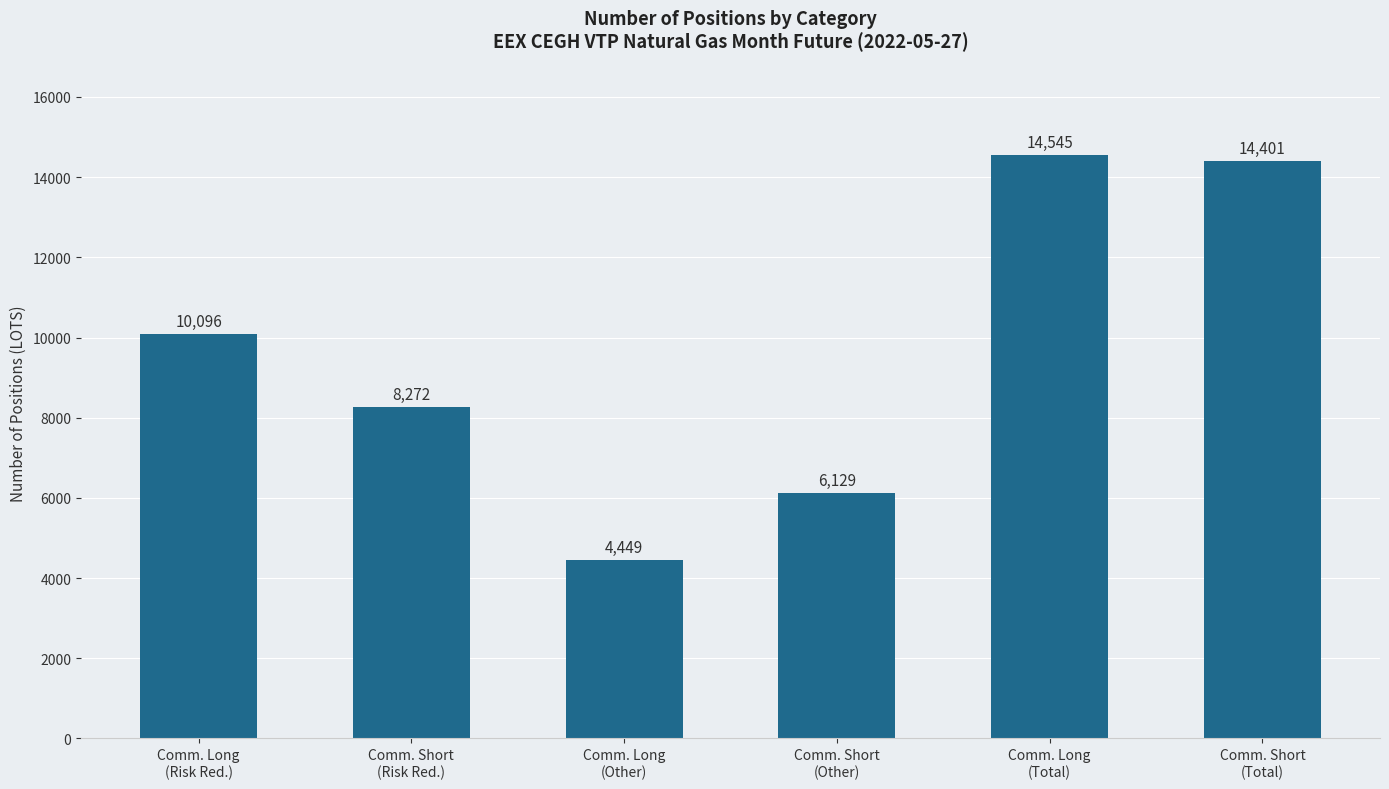

What is the difference between the maximum and second lowest values?

8416